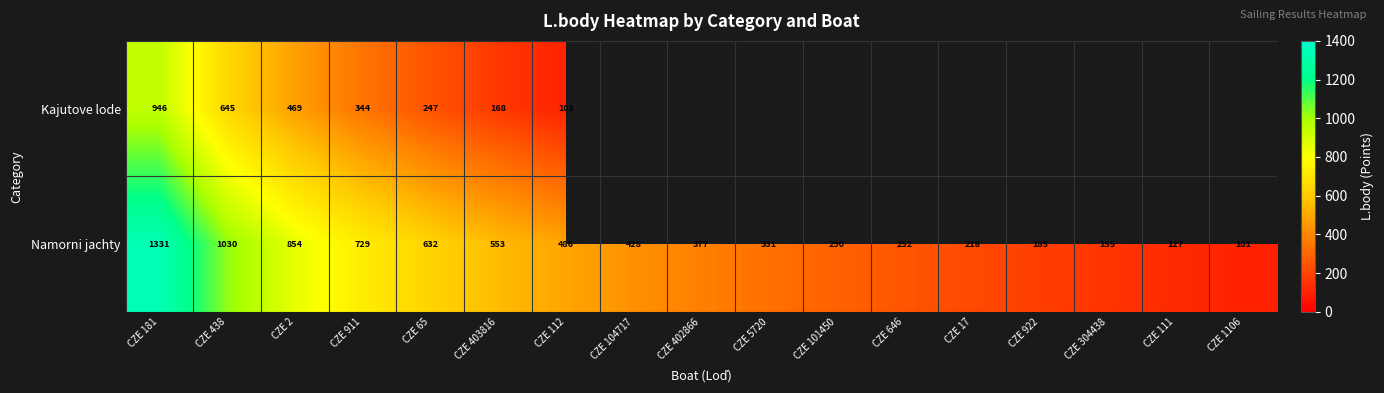

The Kajutove lode series shows 946 at CZE 181. True or false?

True